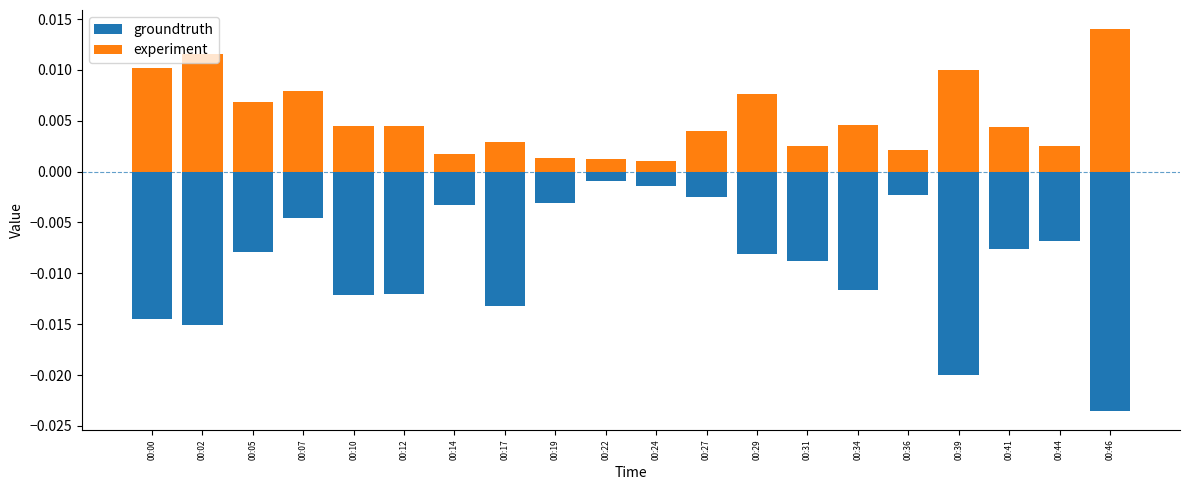

How many bars are there in each group?

2